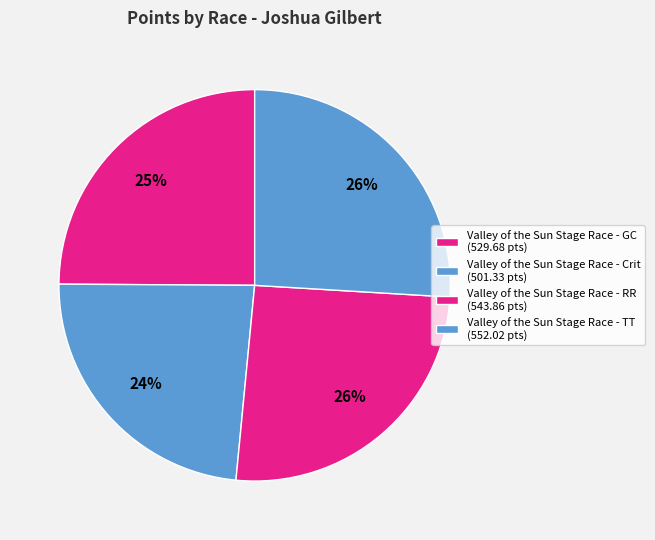

What percentage is the Valley of the Sun Stage Race - RR slice, to the nearest percent?

26%